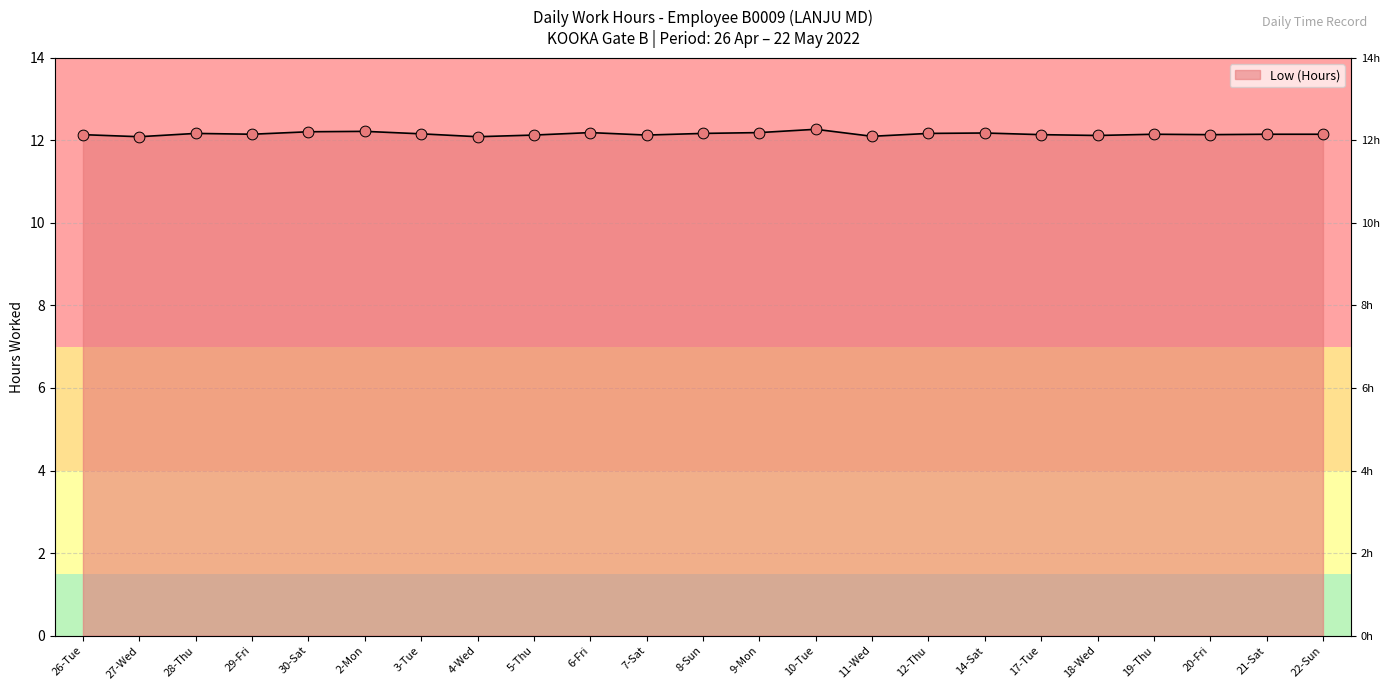

What is the ratio of the value at 9-Mon to the value at 29-Fri?

1.0